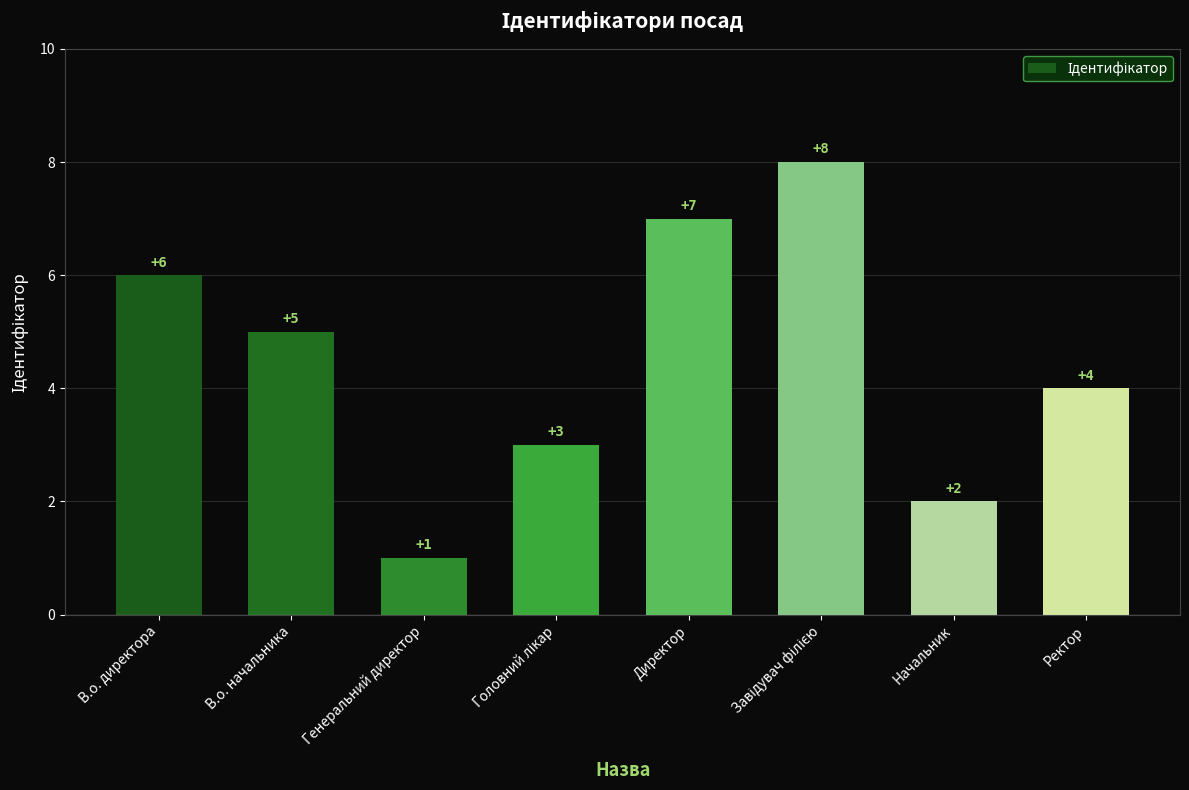

Reading right to left, extract all data points from this chart.

4	2	8	7	3	1	5	6